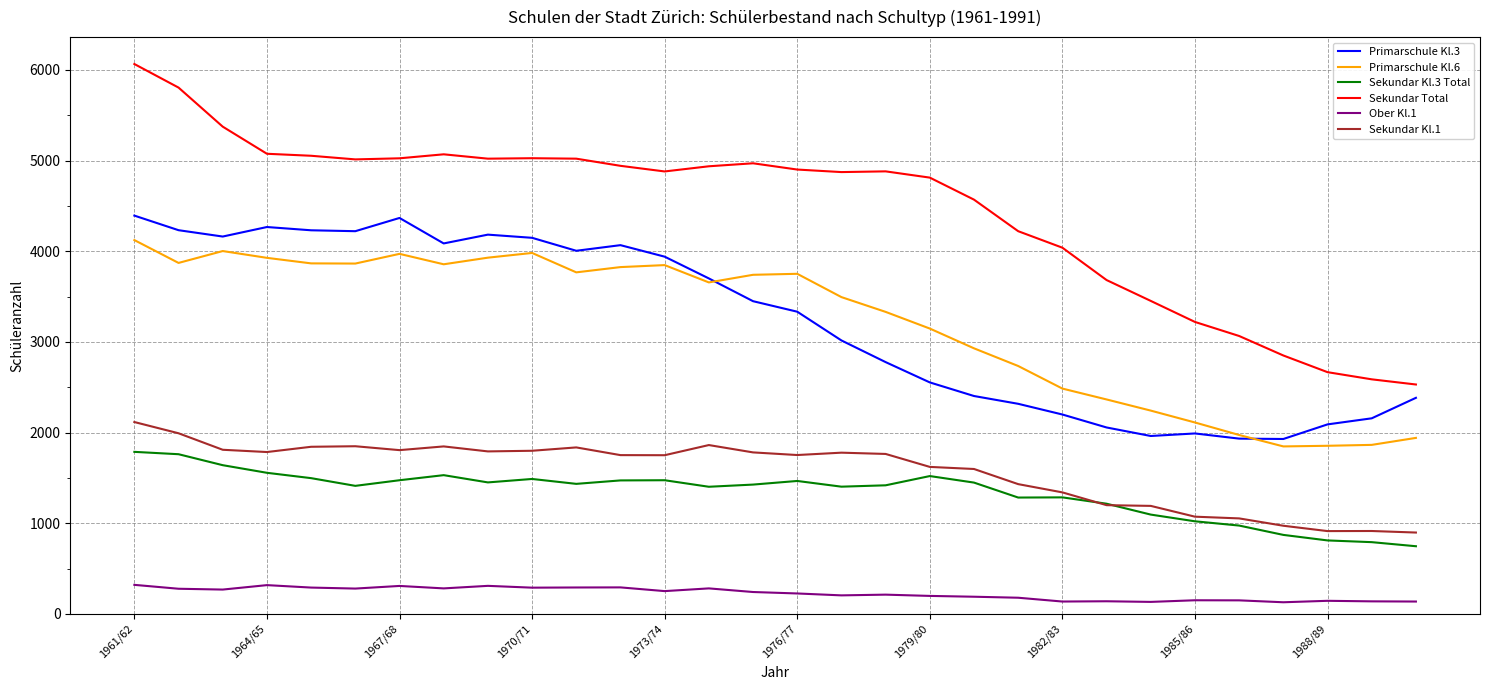

Which series has the largest range (max minus min)?

Sekundar Total